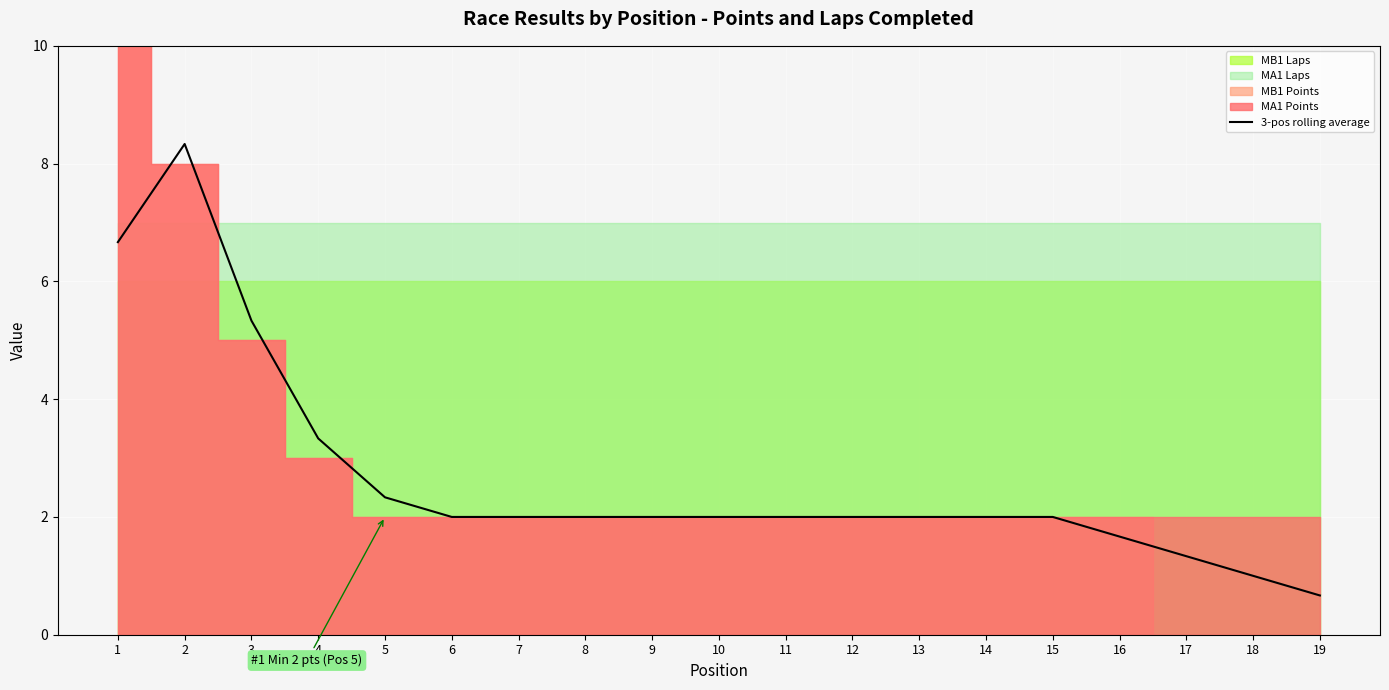

At which category does the data reach its first local peak?

2